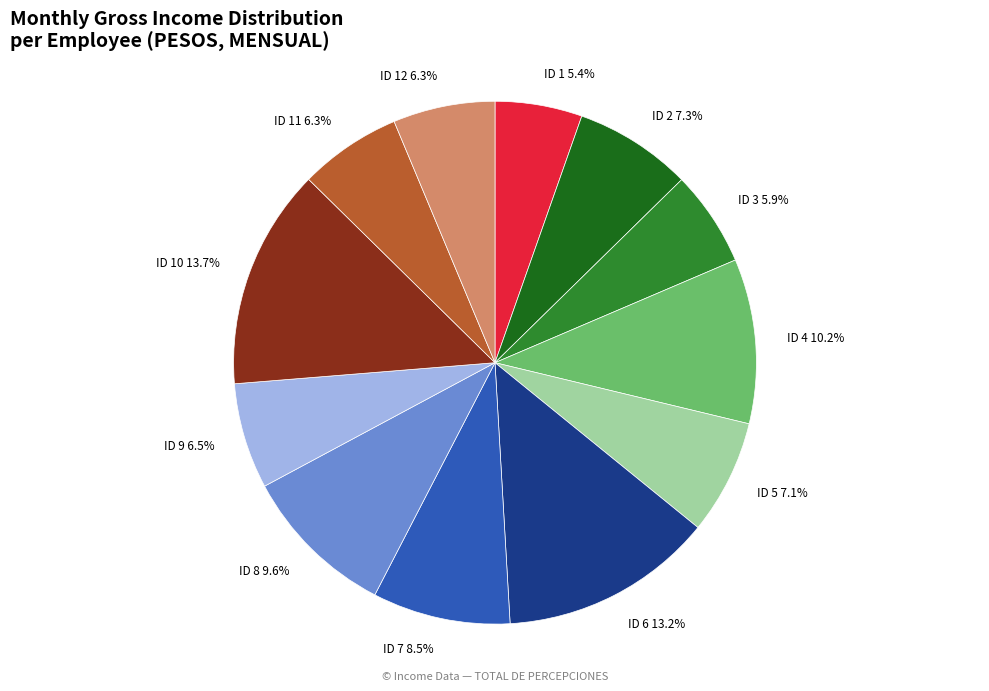

Is ID 4 the majority of the pie?

No